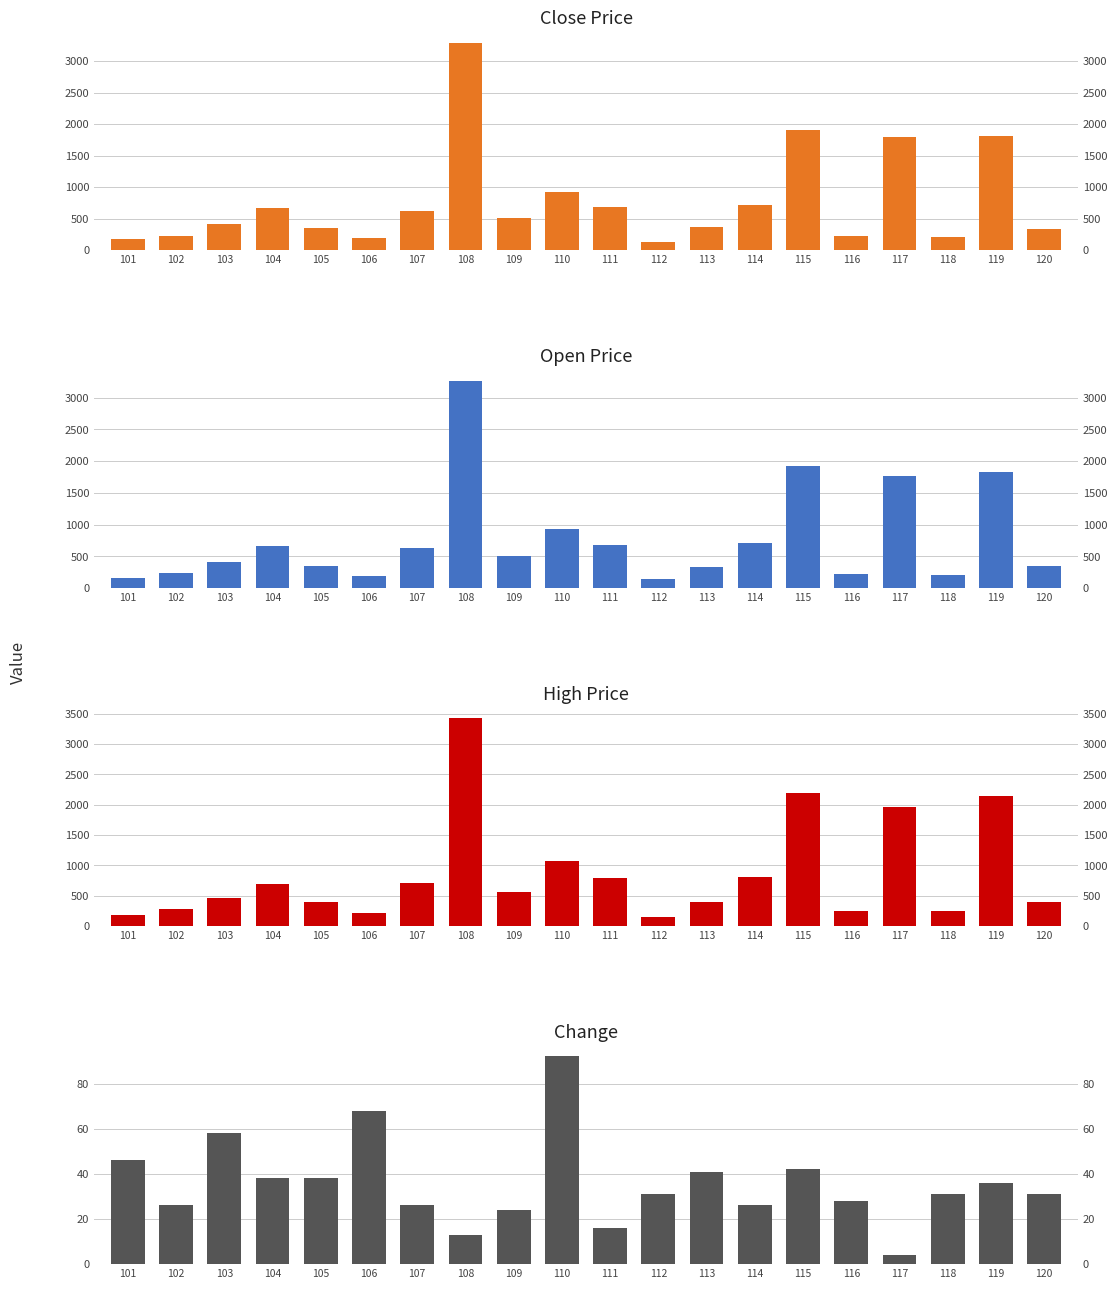

What is the total value across all series at 114?

2267